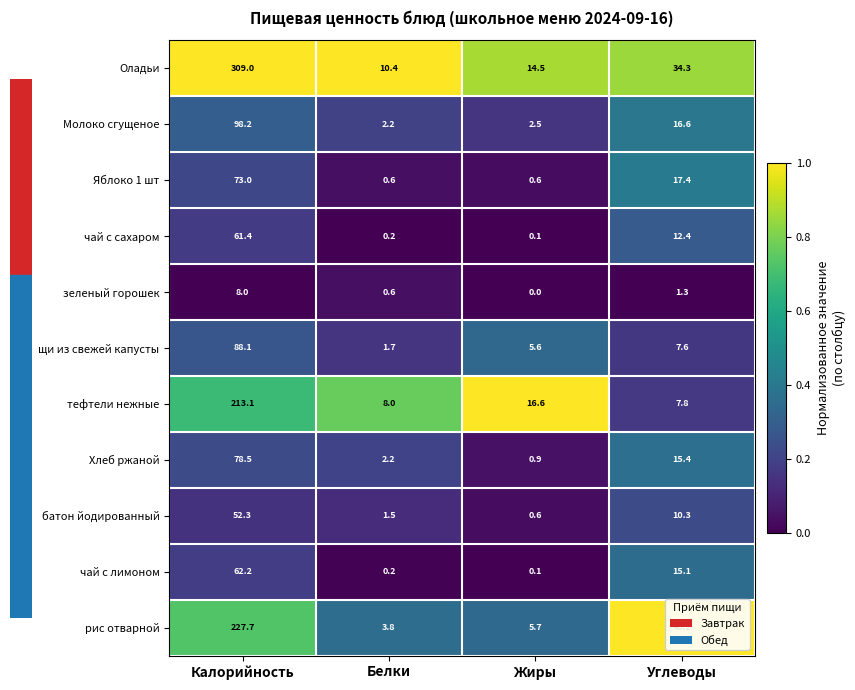

Which series has the widest spread of values?

Оладьи